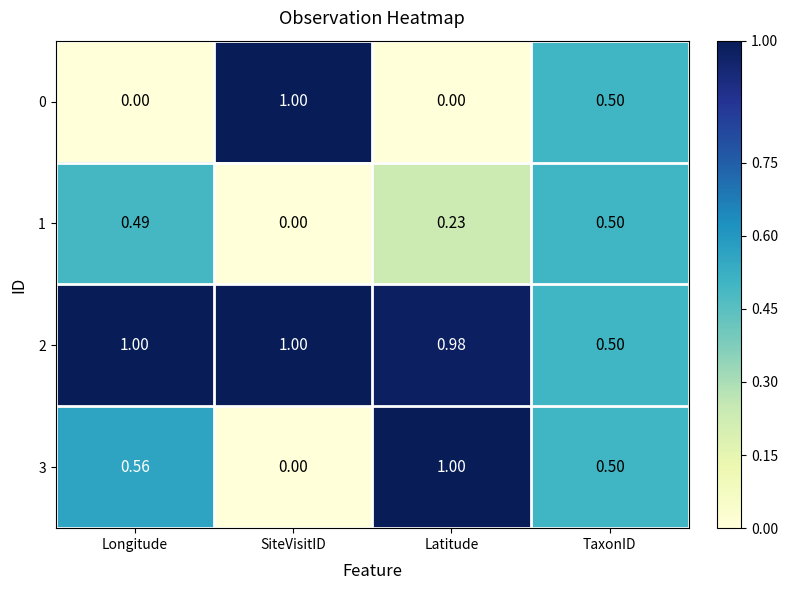

At which label does 0 reach its peak?

SiteVisitID